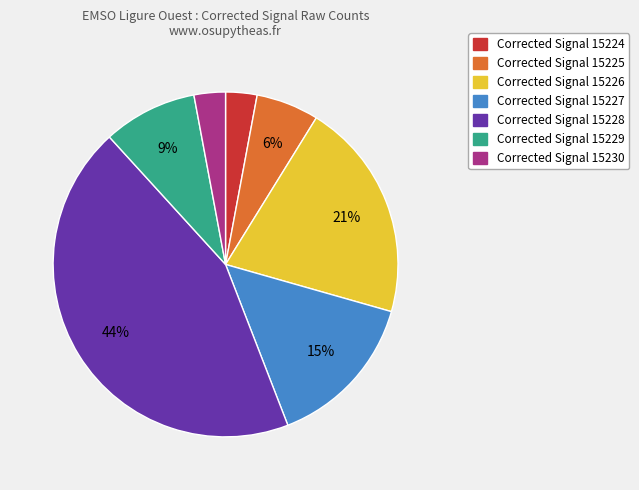

What percentage is the Corrected Signal 15225 slice, to the nearest percent?

6%